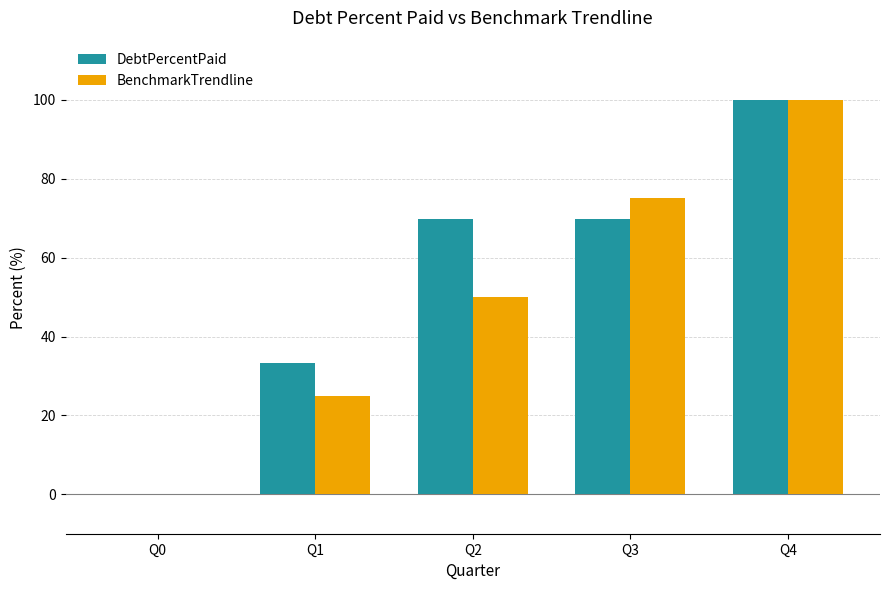

Between Q1 and Q3, which series saw the biggest shift?

BenchmarkTrendline